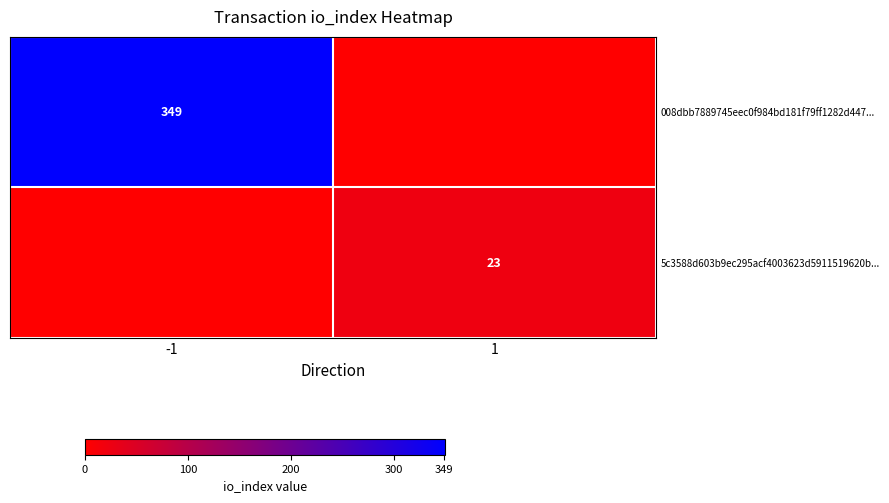

How many categories are shown in the chart?

2